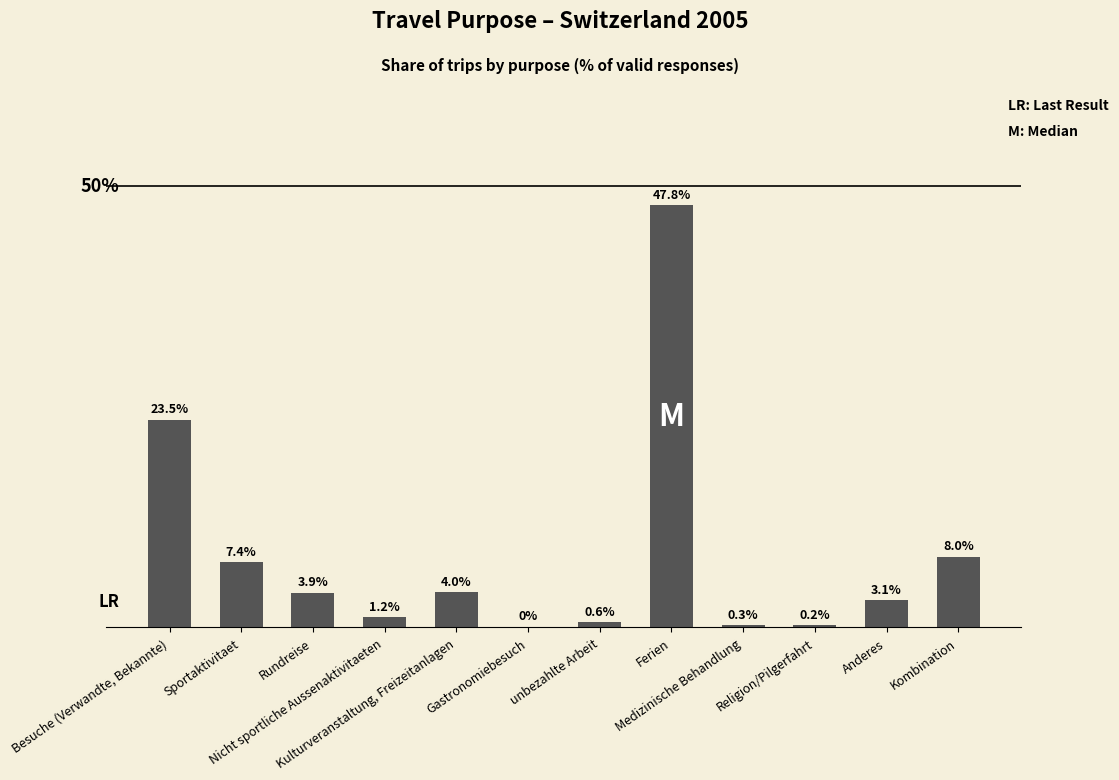

Is it true that the value at Kulturveranstaltung, Freizeitanlagen is 0.0?

False